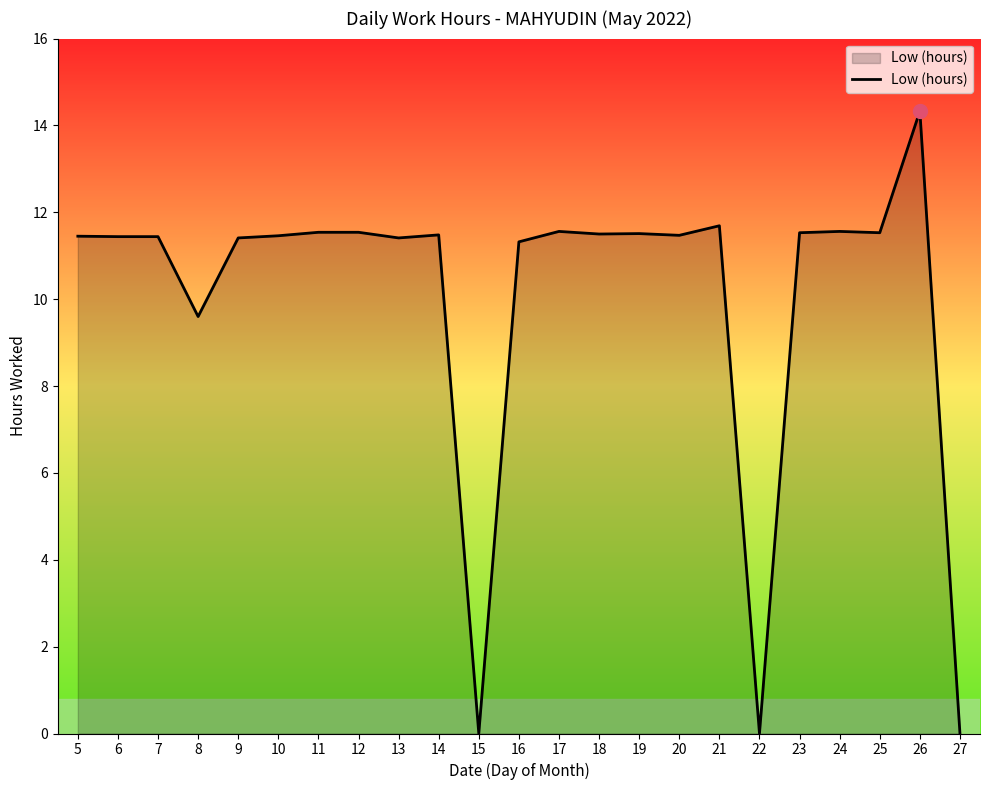

What is the change in value from 15 to 23?

+11.5